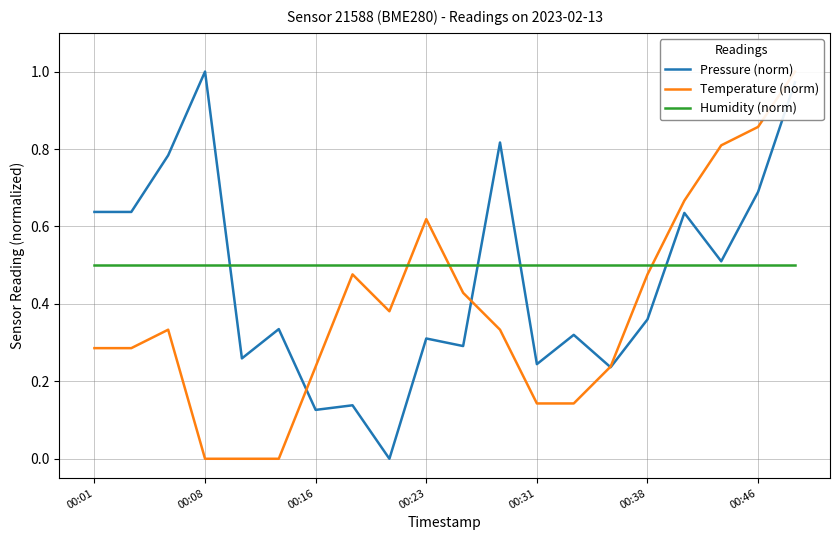

Read the Humidity (norm) value at 00:08.

0.5